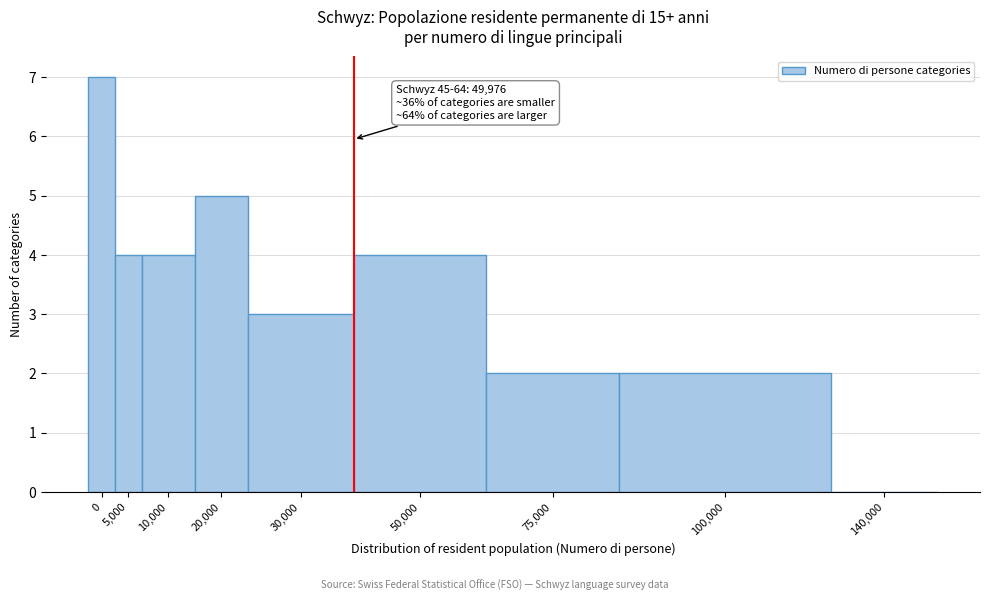

Reading right to left, extract all data points from this chart.

140,000=0	100,000=2	75,000=2	50,000=4	30,000=3	20,000=5	10,000=4	5,000=4	0=7